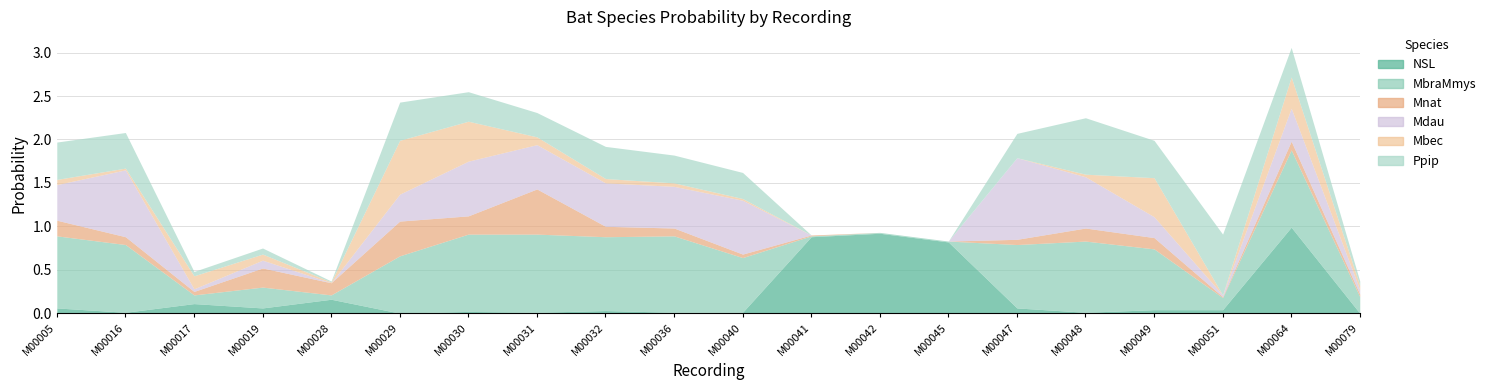

Reading right to left, list all the values displayed in this chart.

NSL: 0.0	1.0	0.0	0.0	0.0	0.1	0.8	0.9	0.9	0.0	0.0	0.0	0.0	0.0	0.0	0.2	0.1	0.1	0.0	0.1
MbraMmys: 0.2	0.9	0.1	0.7	0.8	0.7	0.0	0.0	0.0	0.6	0.9	0.8	0.9	0.9	0.7	0.1	0.2	0.1	0.8	0.8
Mnat: 0.0	0.1	0.0	0.1	0.1	0.1	0.0	0.0	0.0	0.0	0.1	0.1	0.5	0.2	0.4	0.1	0.2	0.0	0.1	0.2
Mdau: 0.1	0.4	0.0	0.2	0.6	0.9	0.0	0.0	0.0	0.6	0.5	0.5	0.5	0.6	0.3	0.0	0.1	0.0	0.8	0.4
Mbec: 0.1	0.4	0.0	0.5	0.0	0.0	0.0	0.0	0.0	0.0	0.0	0.1	0.1	0.5	0.6	0.0	0.1	0.1	0.0	0.1
Ppip: 0.1	0.3	0.7	0.4	0.7	0.3	0.0	0.0	0.0	0.3	0.3	0.4	0.3	0.3	0.4	0.0	0.1	0.1	0.4	0.4